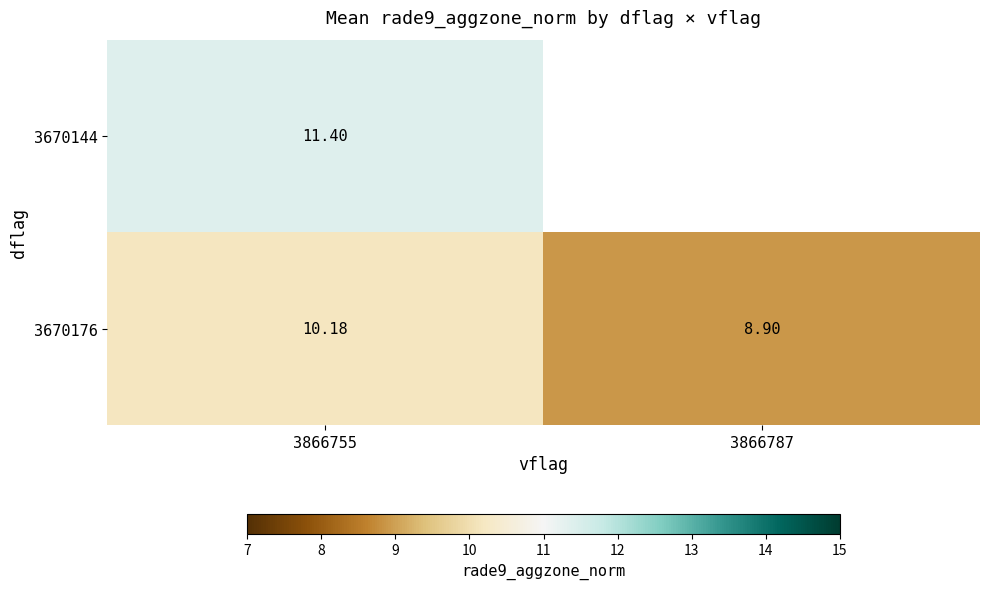

At 3866755, list the series in order from largest to smallest.

3670144, 3670176